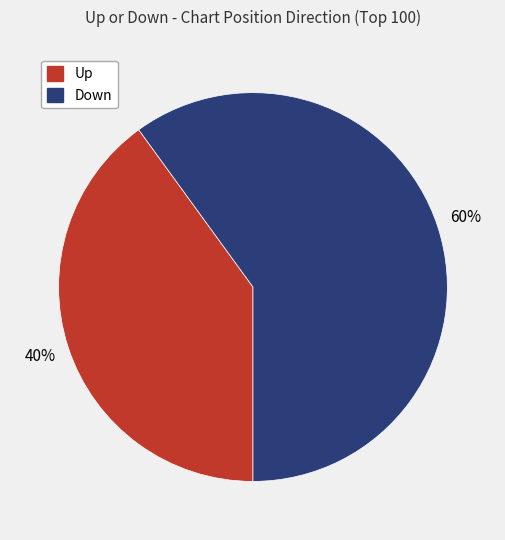

To the nearest percent, what is the average slice percentage?

50%